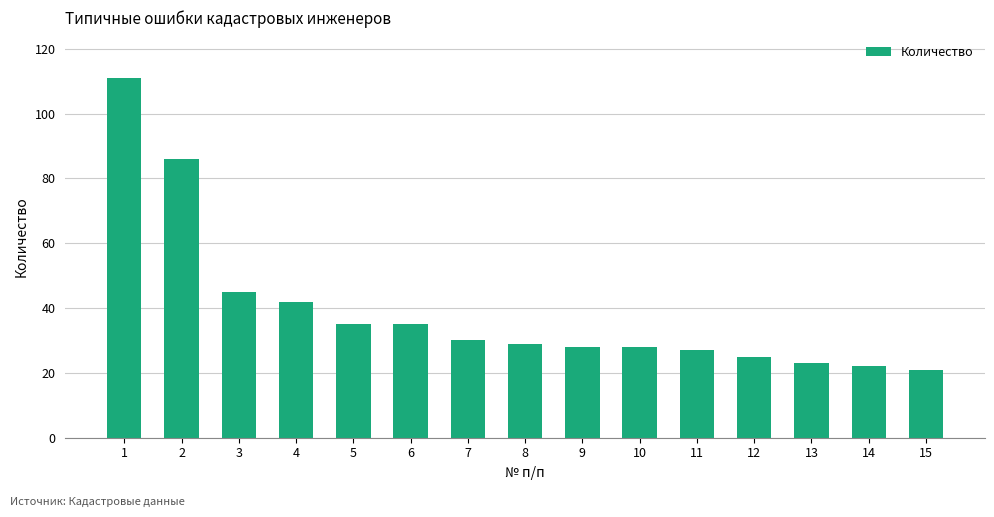

Which has a higher value, 10 or 2?

2